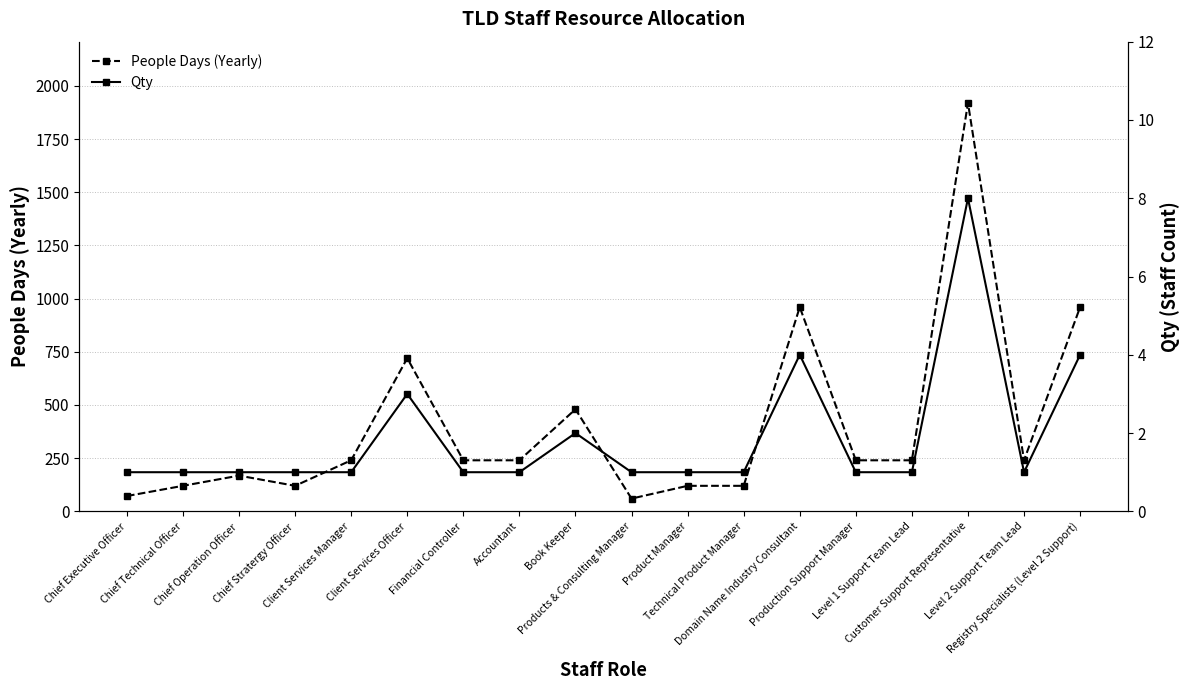

Does the chart display data point markers on the line(s)?

Yes